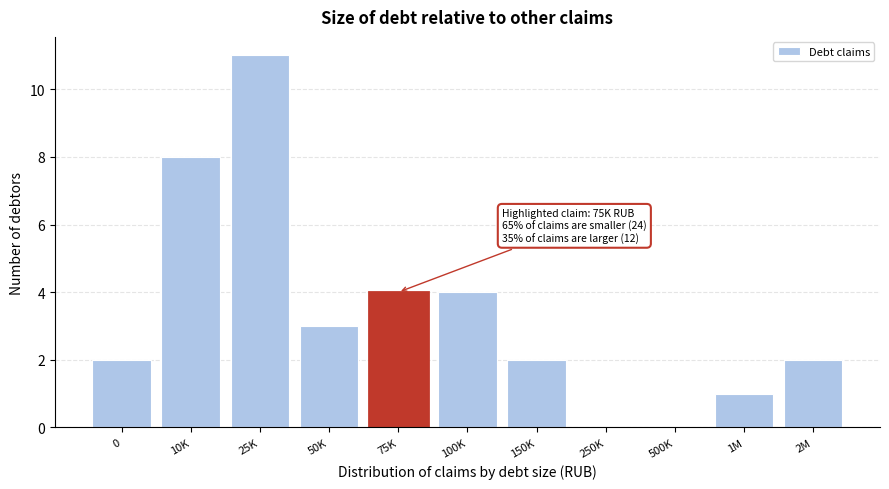

Reading left to right, extract all data points from this chart.

0=2	10K=8	25K=11	50K=3	75K=4	100K=4	150K=2	250K=0	500K=0	1M=1	2M=2